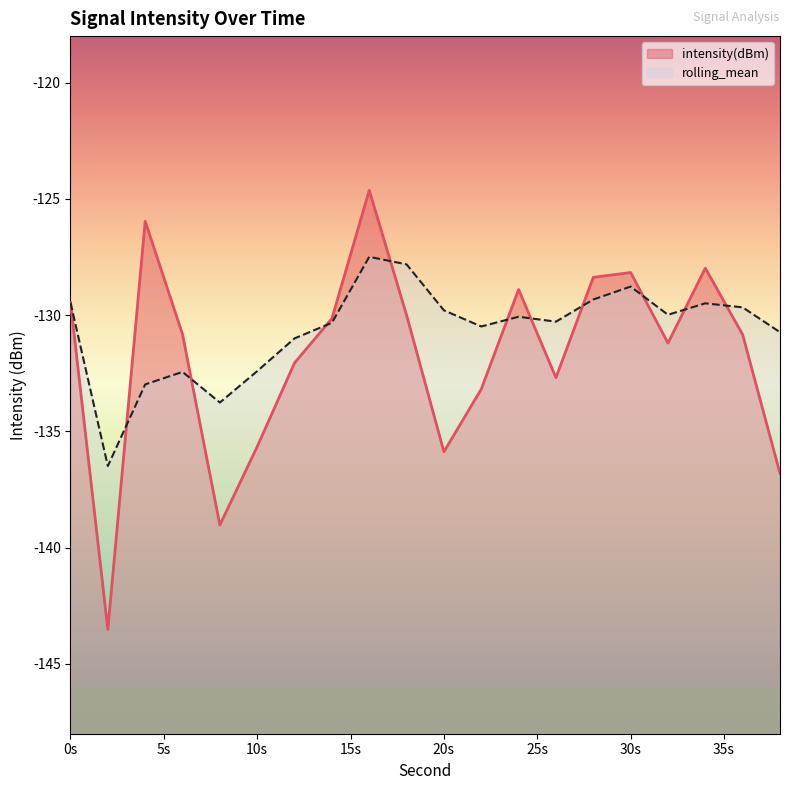

In rolling_mean, how many points are higher than both neighbors (excluding endpoints)?

5